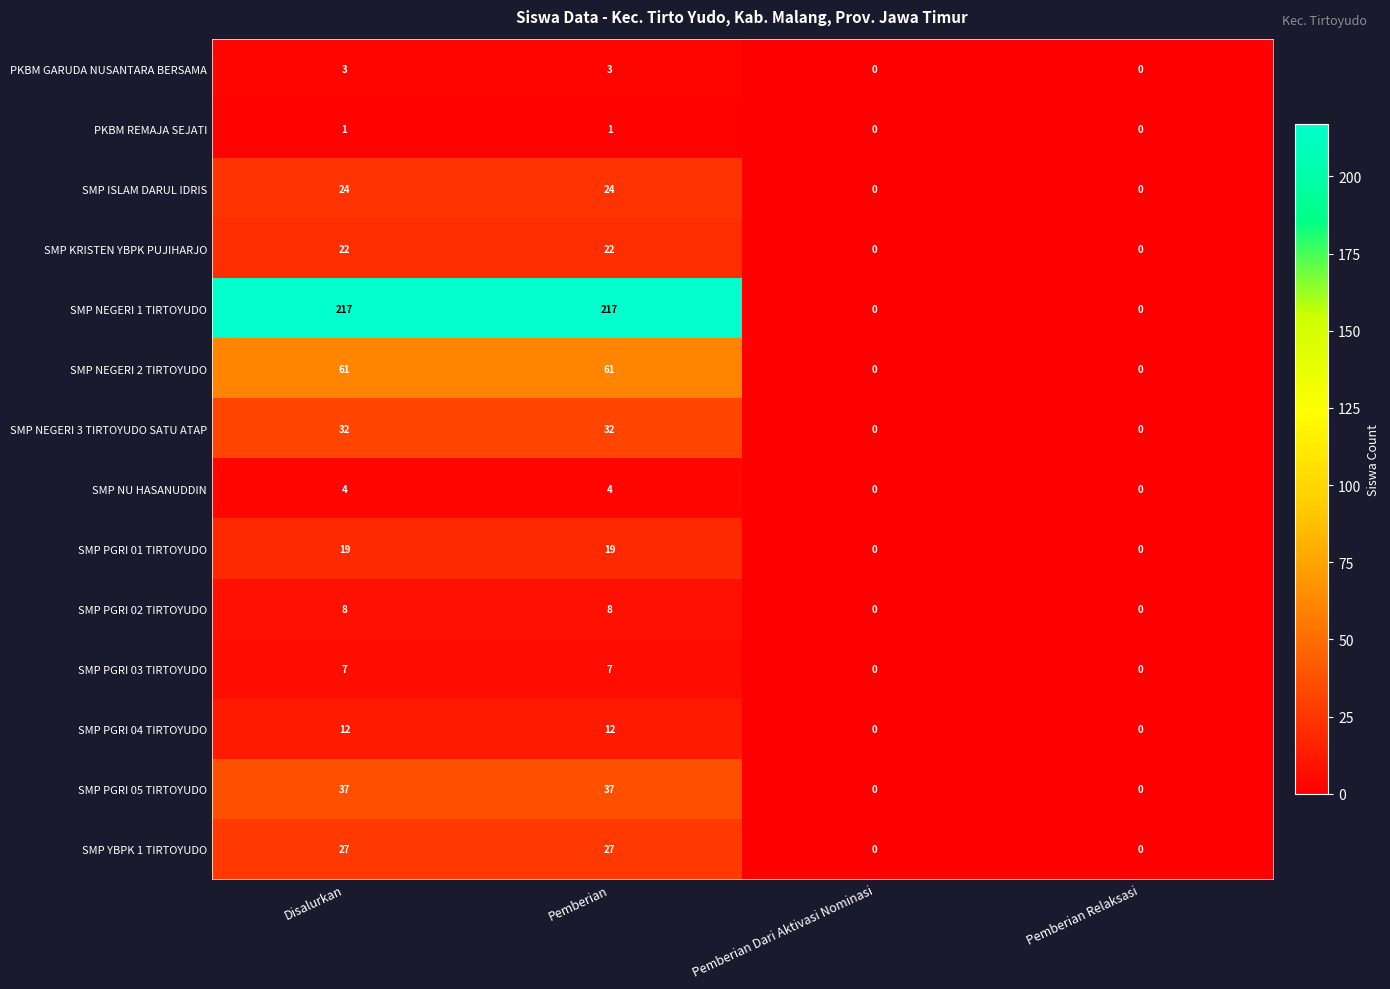

How many distinct data groups are displayed?

14